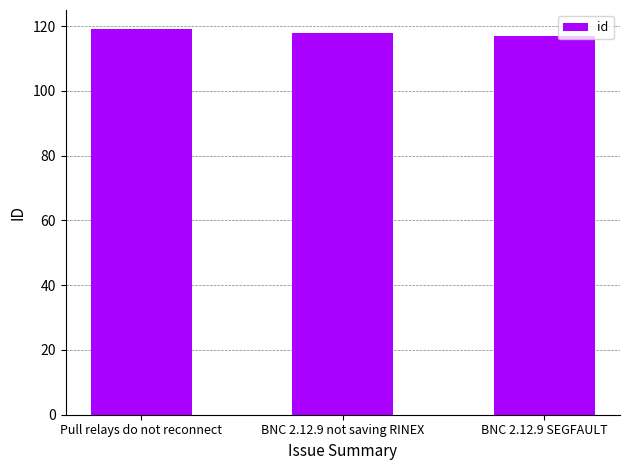

What is the label of the 1st bar from the left?

Pull relays do not reconnect